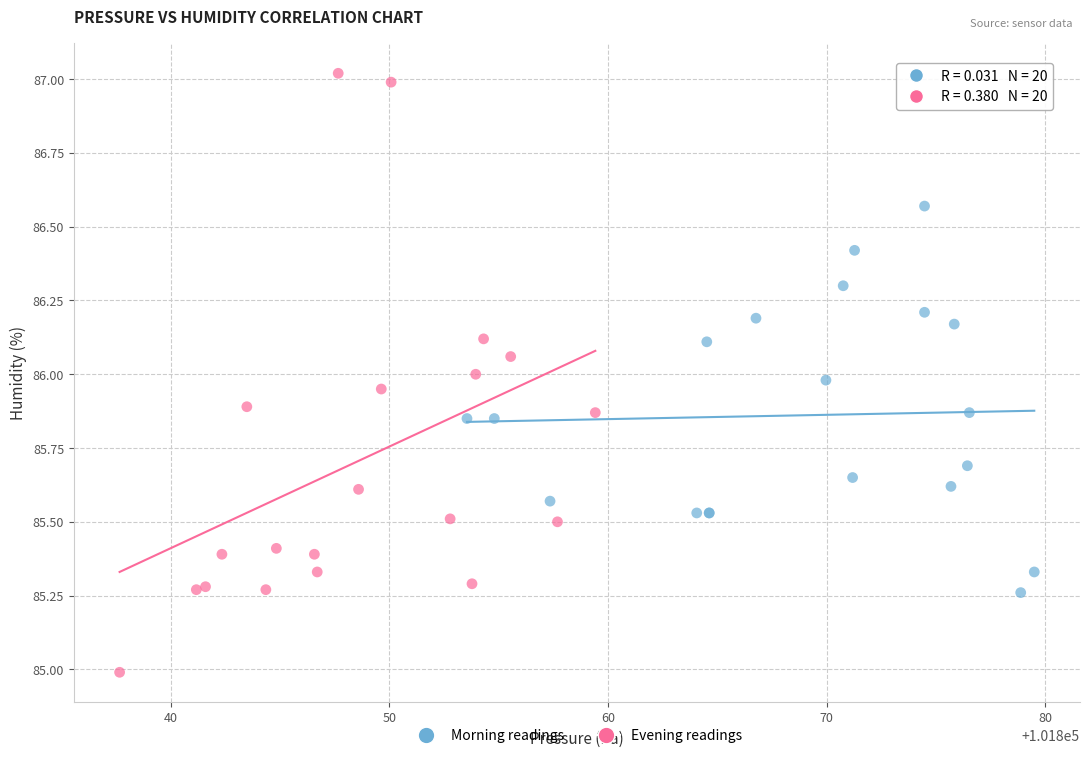

Which series reaches the maximum Y coordinate?

Evening readings